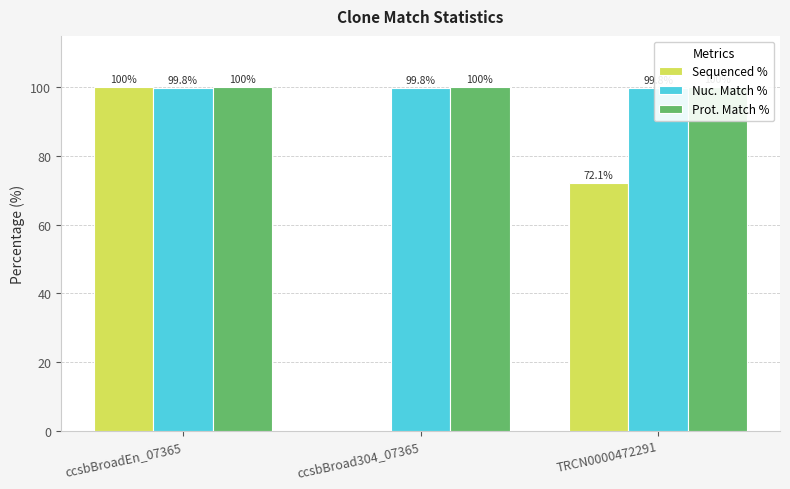

Which category has the highest value in the Nuc. Match % series?

ccsbBroadEn_07365